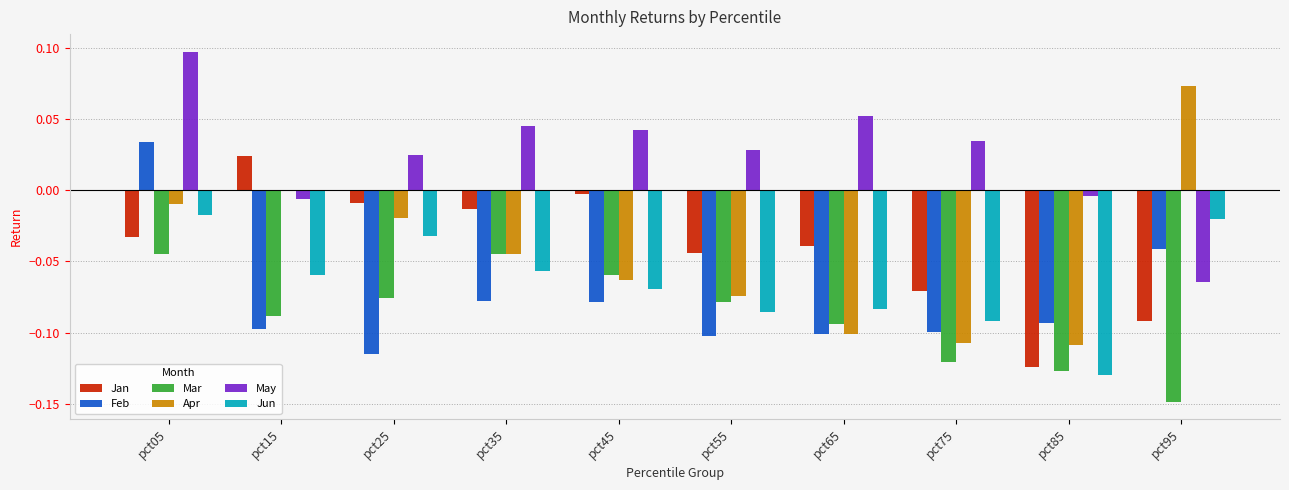

The Apr series shows -0.1 at pct65. True or false?

True